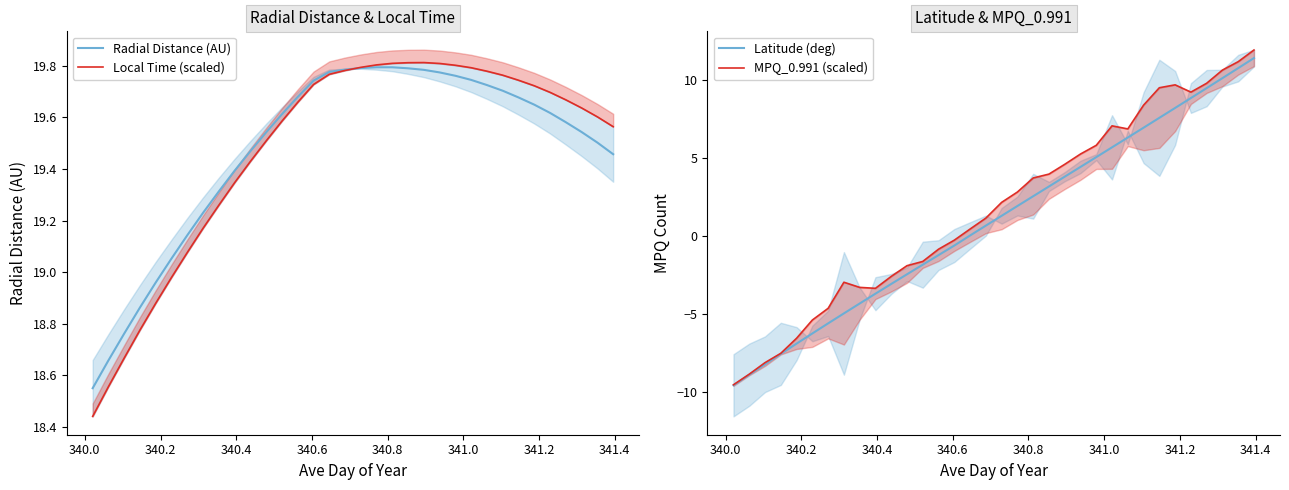

The Latitude (deg) series shows 8.2 at 24. True or false?

False